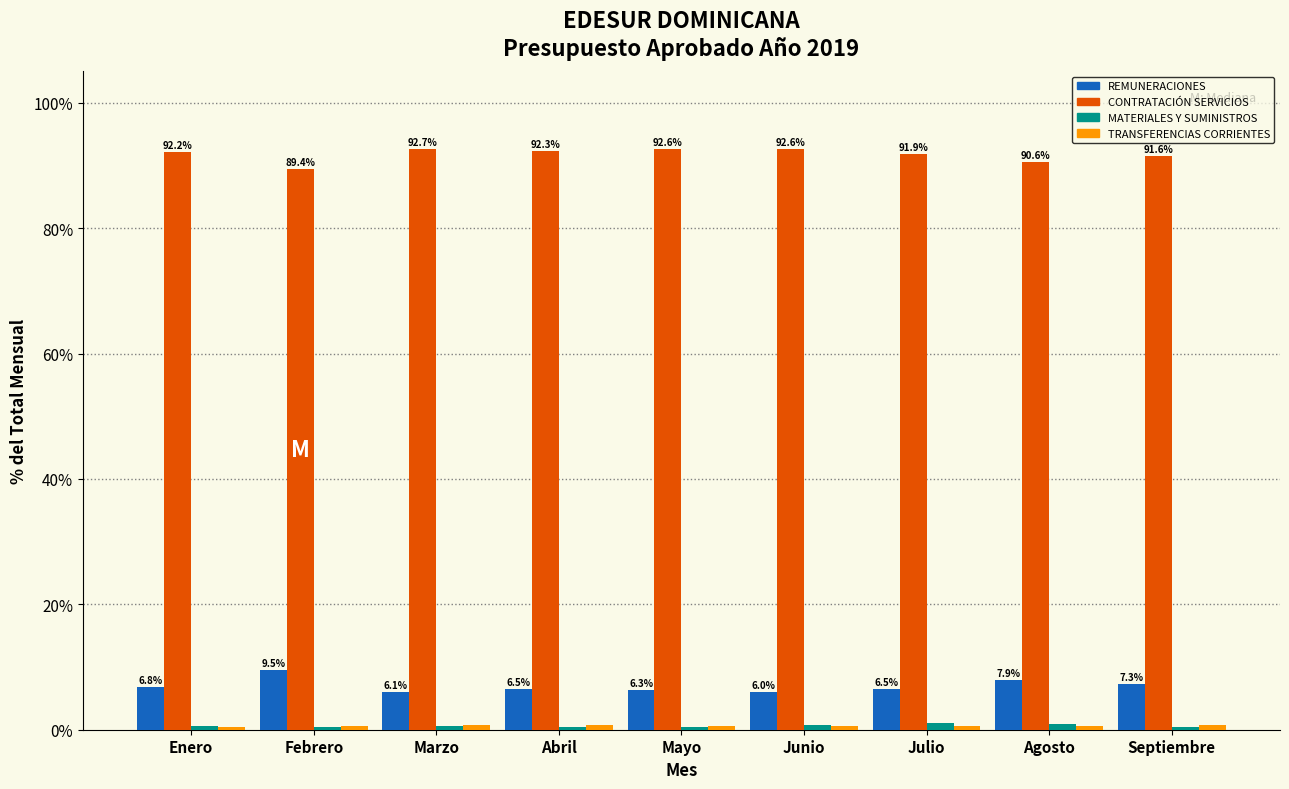

True or false: CONTRATACIÓN SERVICIOS has a value of 118.8 at Agosto.

False